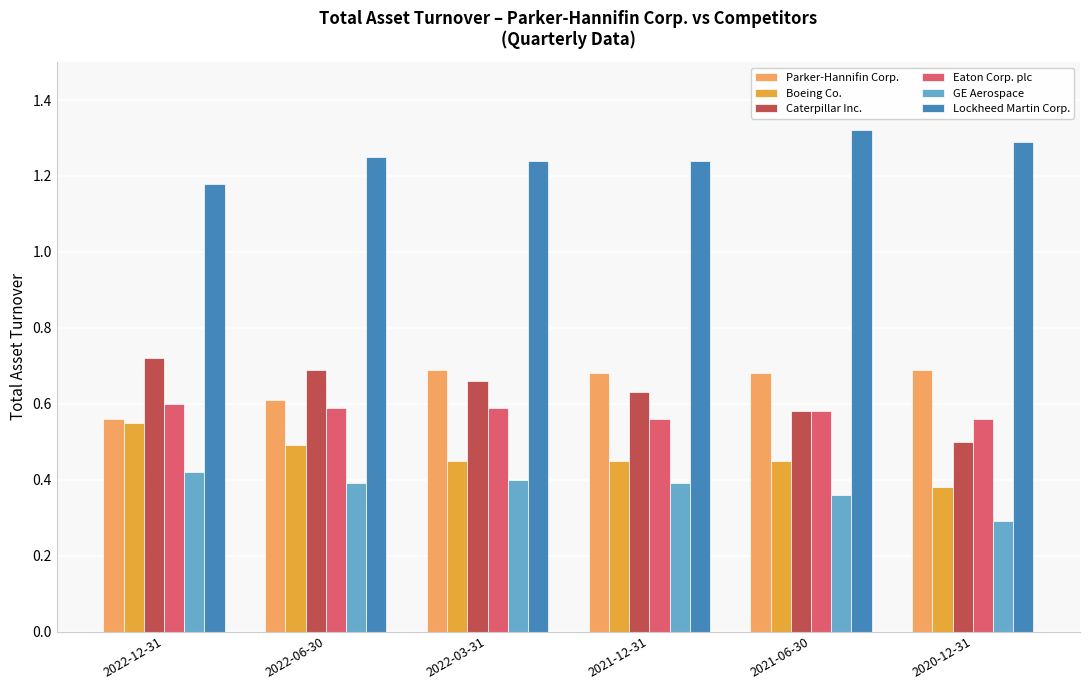

Are the bars horizontal?

No